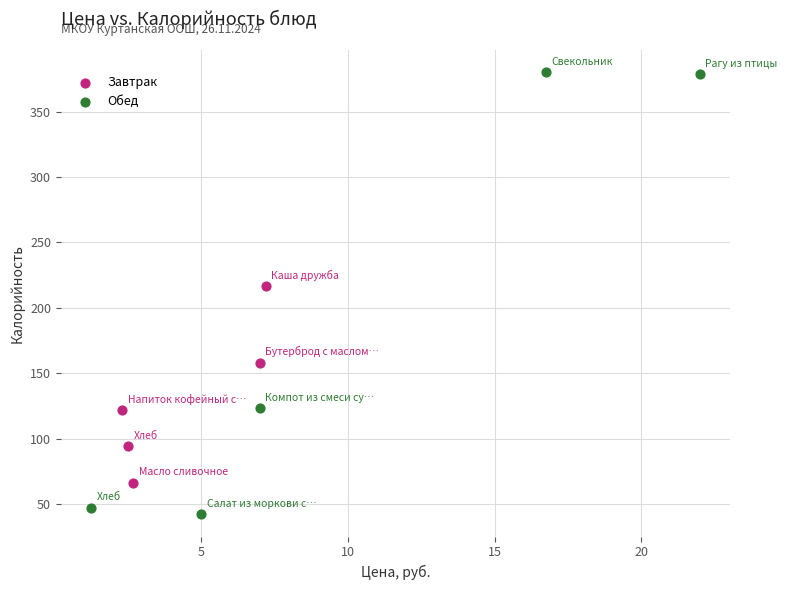

Which series contains the lowest Y value?

Обед